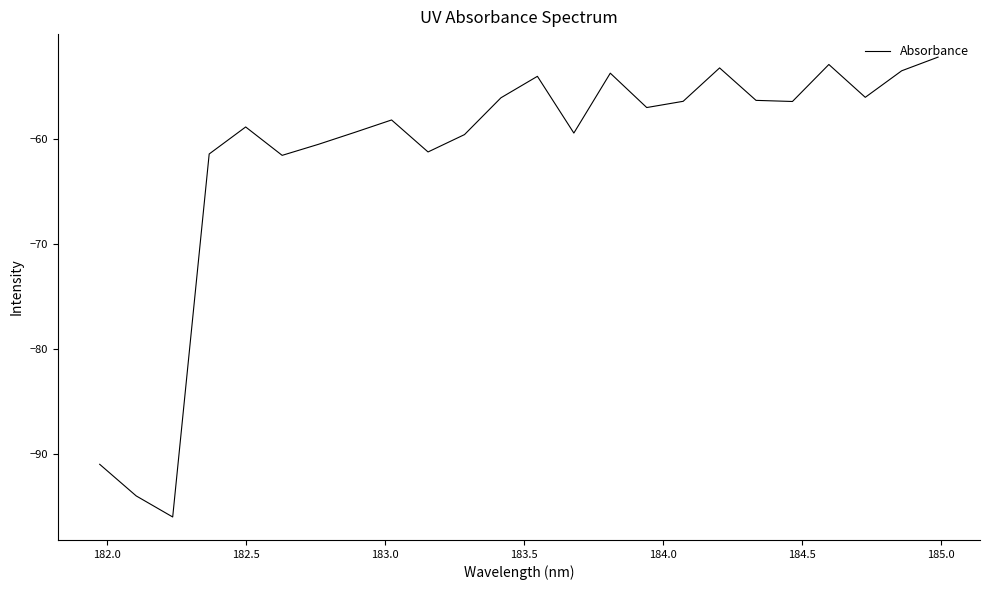

What is the greatest value displayed?

-52.2